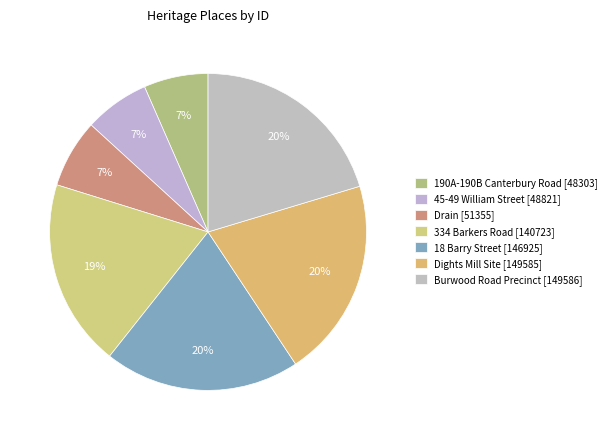

Which category has the biggest portion of the pie?

Burwood Road Precinct